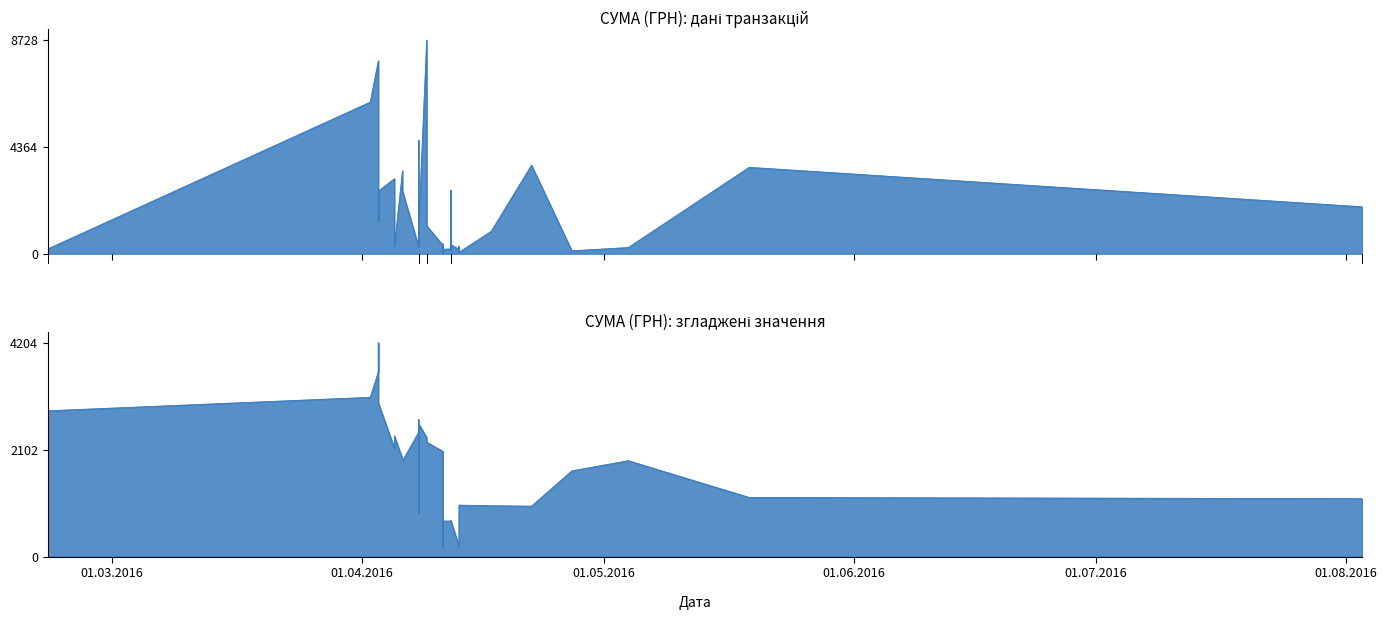

How many positive values are there?

39